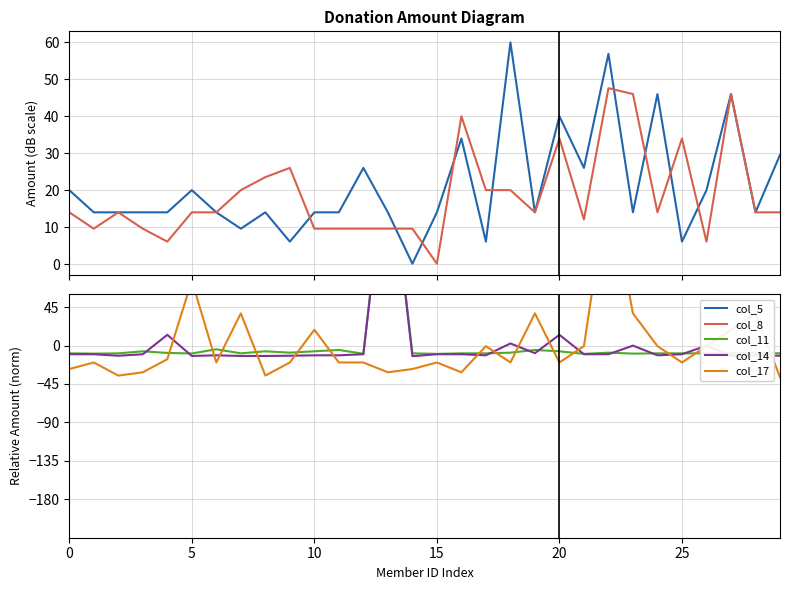

What is the sum of the col_8 values at 29 and 28?

28.0